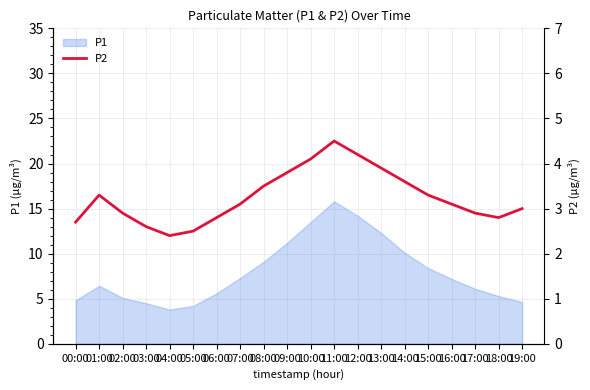

At which label does P1 reach its peak?

11:00